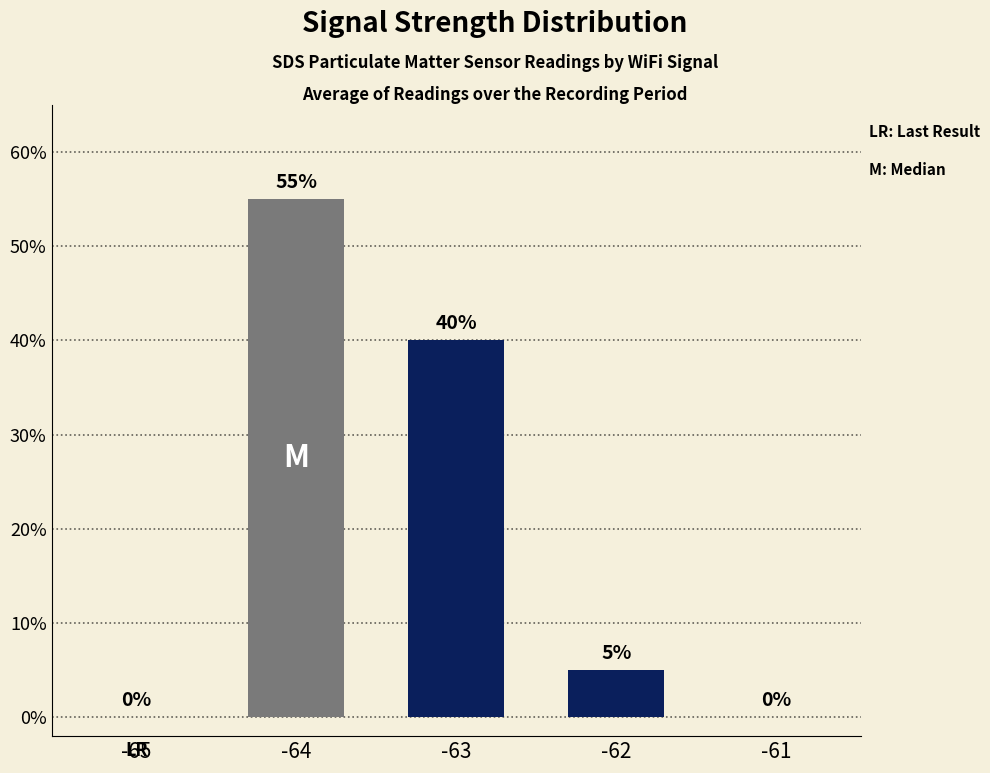

What is the difference between the values at -64 and -62?

50.0